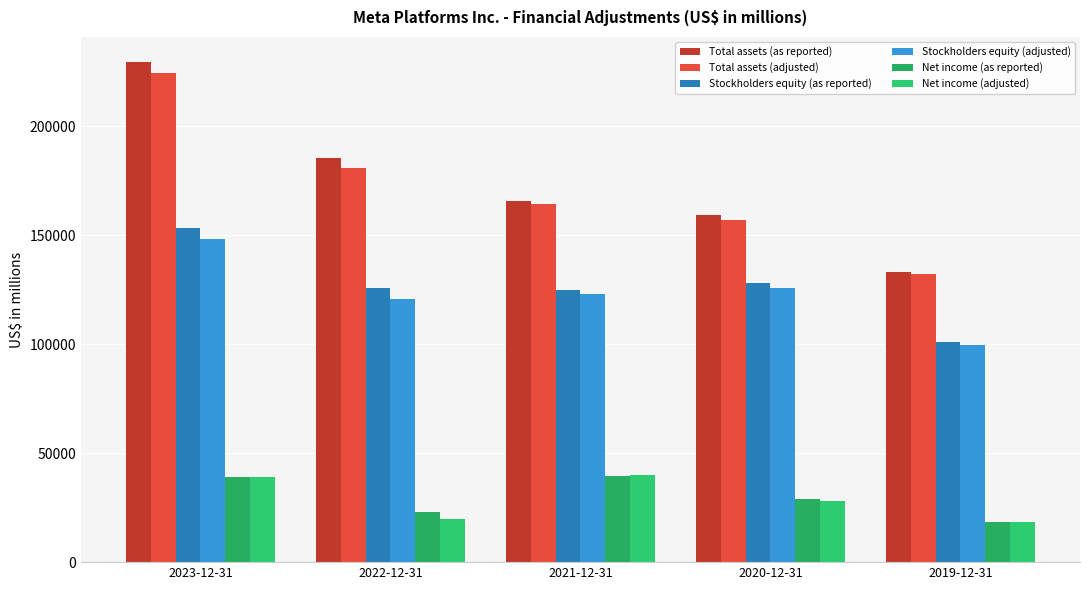

How many series are shown in this chart?

6